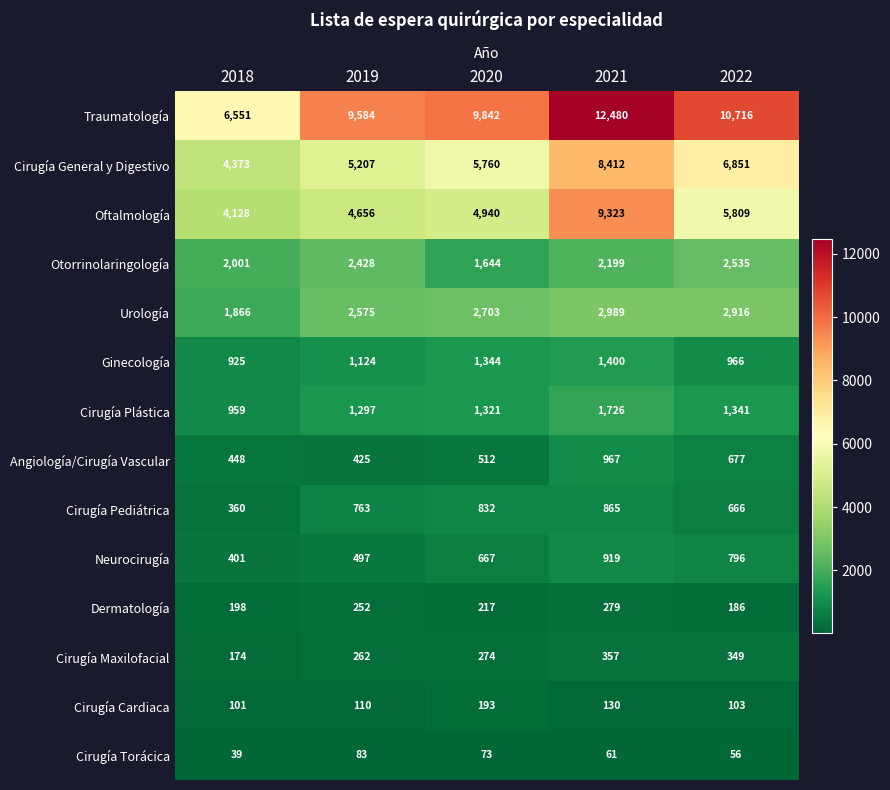

Rank the series at 2019 from lowest to highest value.

Cirugía Torácica, Cirugía Cardiaca, Dermatología, Cirugía Maxilofacial, Angiología/Cirugía Vascular, Neurocirugía, Cirugía Pediátrica, Ginecología, Cirugía Plástica, Otorrinolaringología, Urología, Oftalmología, Cirugía General y Digestivo, Traumatología